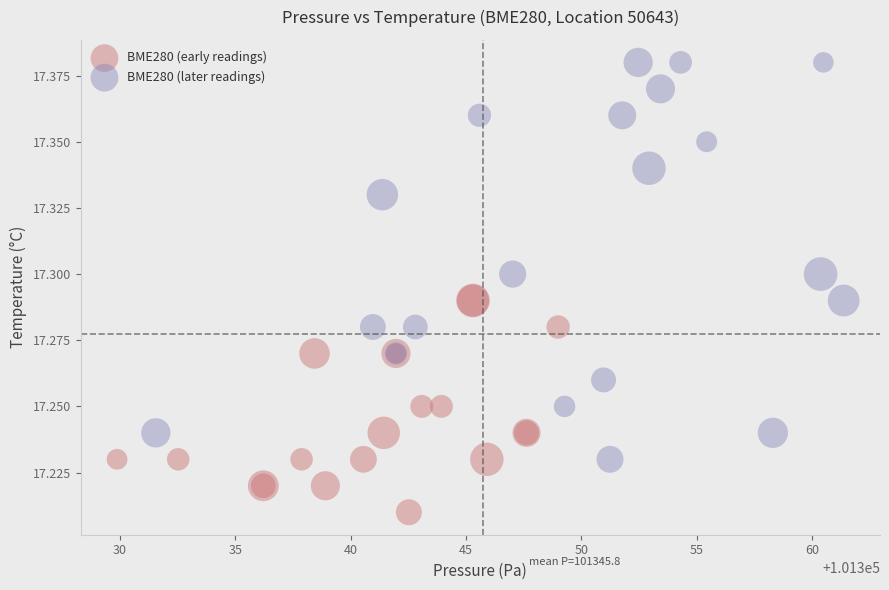

Which series contains the lowest Y value?

BME280 (early readings)